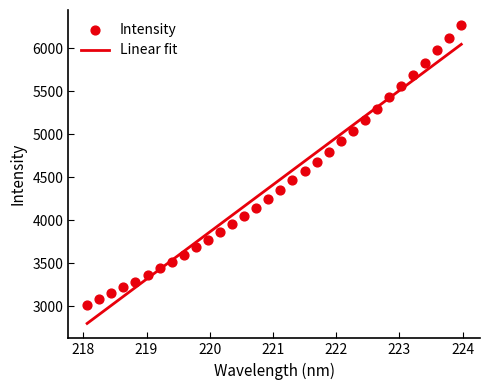

Approximately how many times larger is the value at 222.6447 compared to 219.3979?

1.5